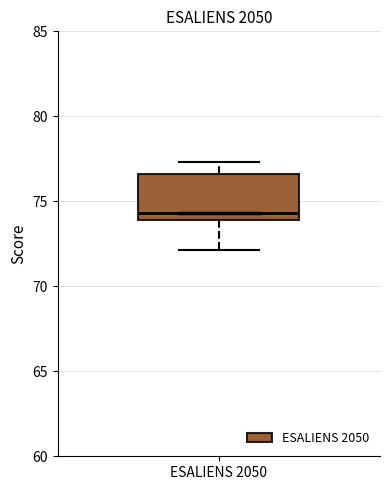

Transcribe this box plot: give where the median line is, the range the box spans, and where the two whiskers end, as read against the y-axis. The values are not printed on the chart, so give them approximately, as read against the axis.

median 74.5, box 74.0 to 76.5, whiskers 72.0 to 77.5